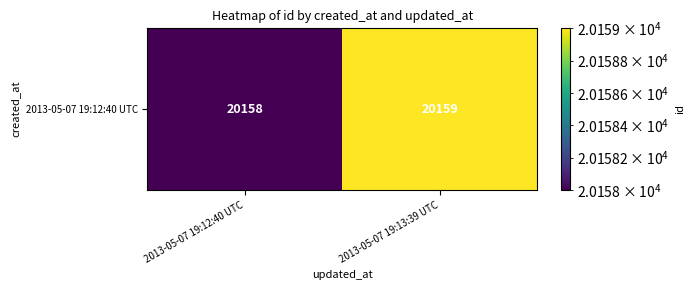

What is the difference between the maximum and minimum values?

1